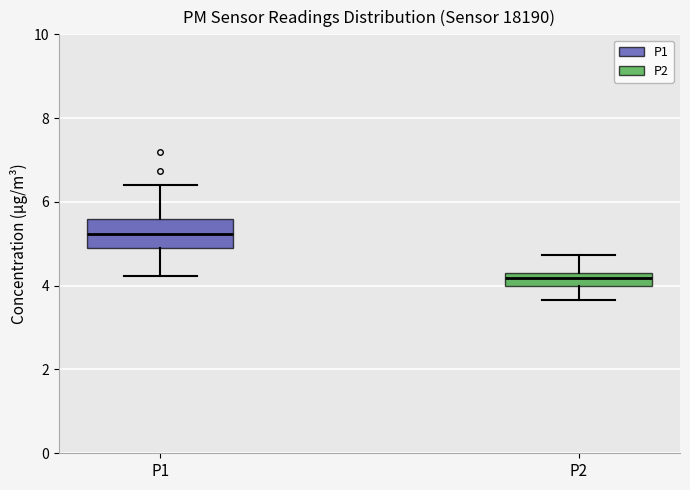

Reading left to right, transcribe this box plot: for each box, give where its median line is, the range the box spans, and where its two whiskers end, as read against the y-axis. The values are not printed on the chart, so give them approximately, as read against the axis.

P1: median 5.2, box 5.0 to 5.6, whiskers 4.2 to 6.4
P2: median 4.2, box 4.0 to 4.4, whiskers 3.6 to 4.8